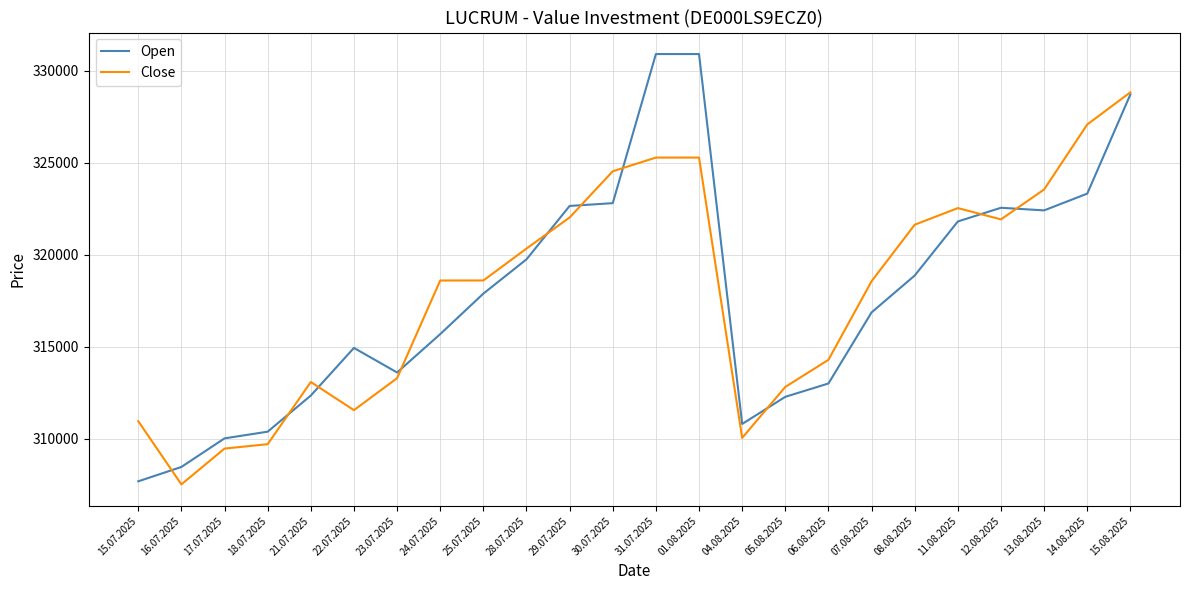

Which series has the largest range (max minus min)?

Open